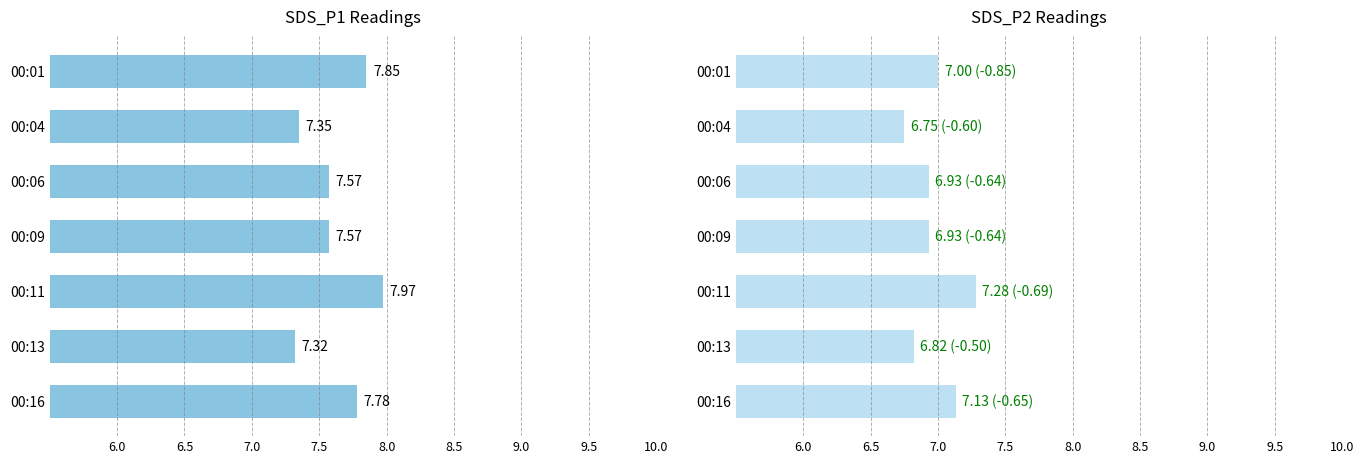

List the series in order of their overall mean, highest first.

SDS_P1, SDS_P2